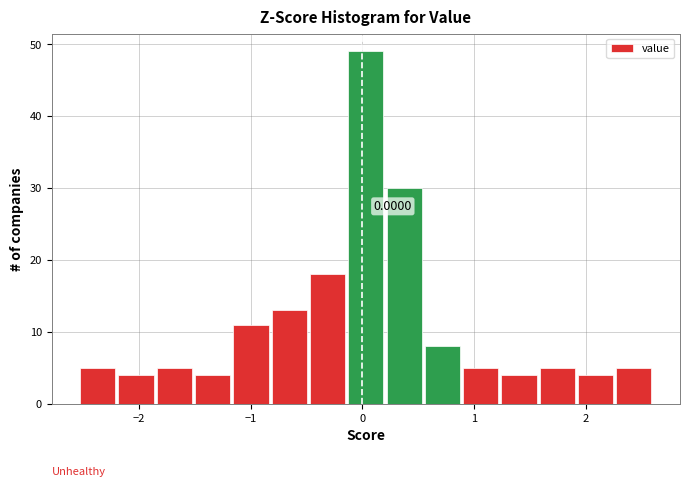

Read against the x-axis, roughly where is the centre of the tallest bar?

0.0